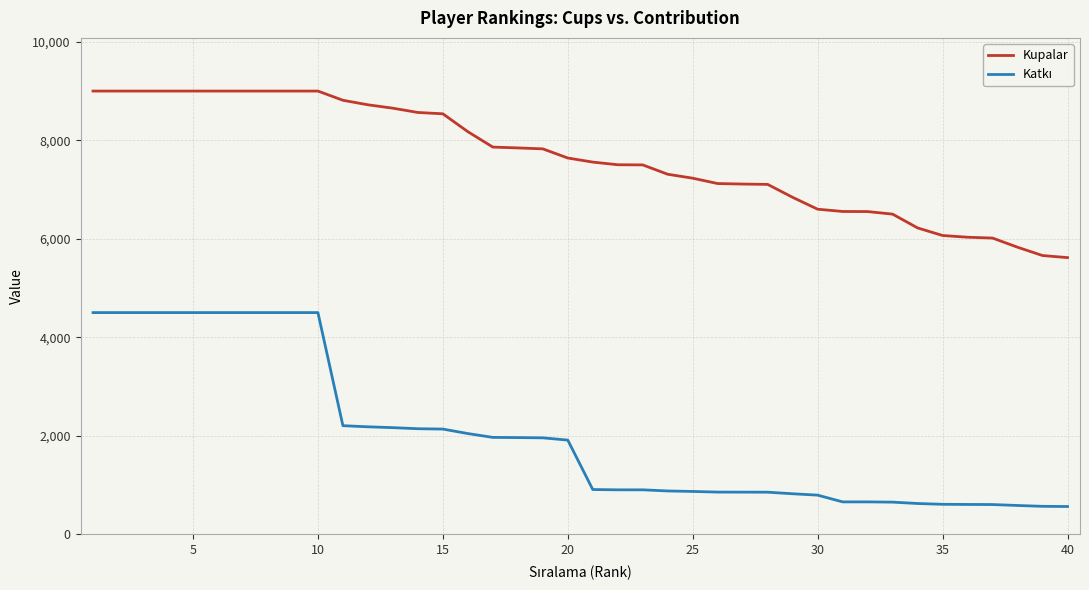

What is the difference between the maximum and minimum values in the Kupalar series?

3383